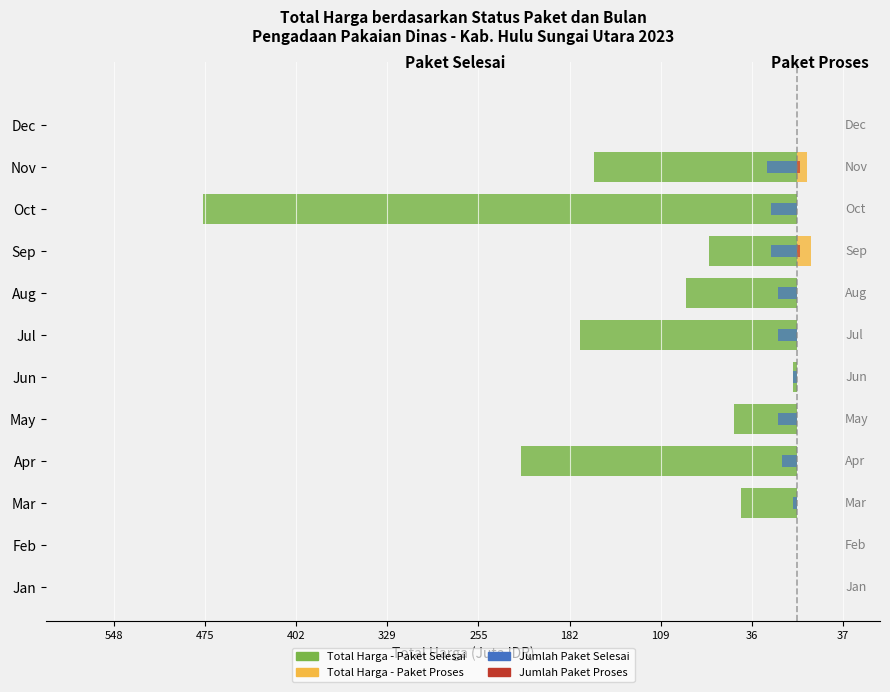

Reading left to right, transcribe all the data shown in this chart.

Paket Selesai: 0.0	0.0	-45.0	-221.6	-50.3	-2.9	-173.9	-88.8	-70.1	-476.3	-162.5	0.0
Paket Proses: 0.0	0.0	0.0	0.0	0.0	0.0	0.0	0.0	11.2	0.0	8.5	0.0
Jumlah Paket Selesai: 0.0	0.0	-3.0	-12.0	-15.0	-3.0	-15.0	-15.0	-21.0	-21.0	-24.0	0.0
Jumlah Paket Proses: 0.0	0.0	0.0	0.0	0.0	0.0	0.0	0.0	3.0	0.0	3.0	0.0